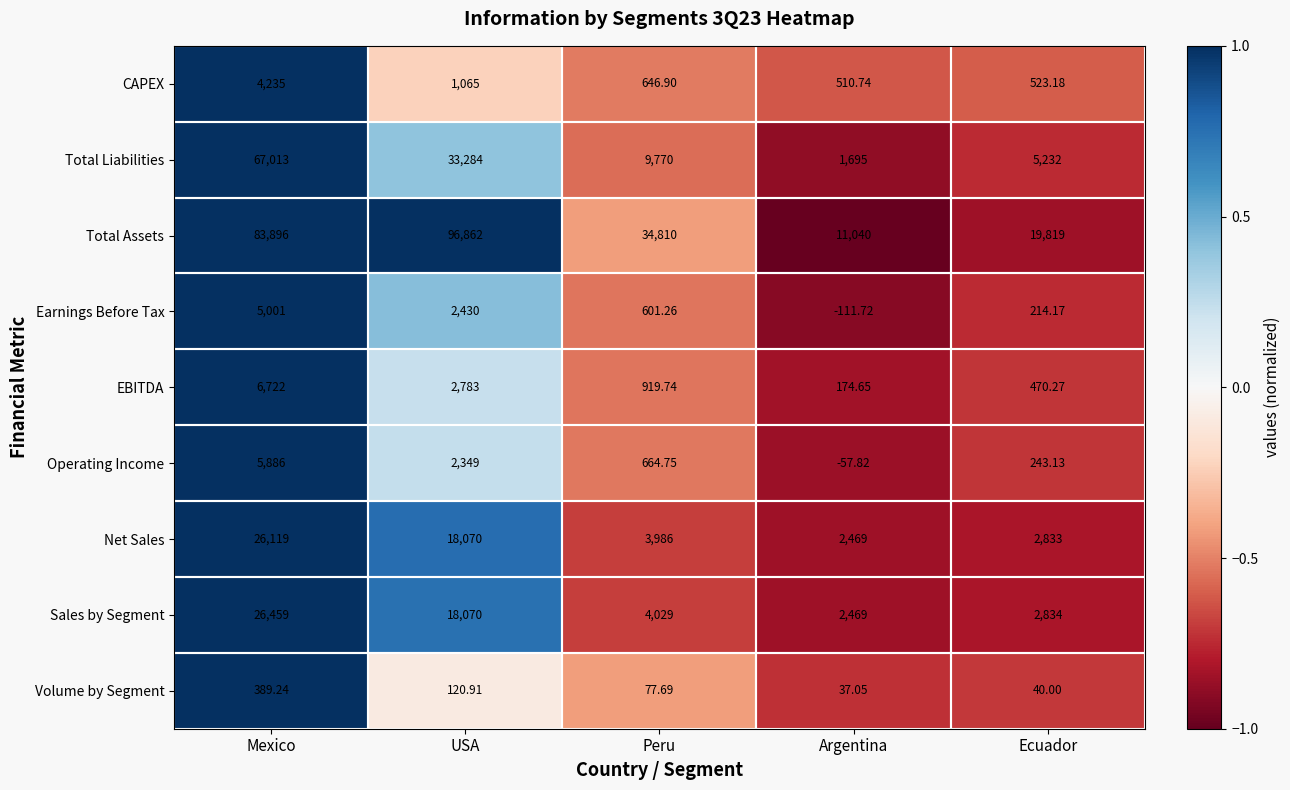

At Mexico, list the series in order from smallest to largest.

Volume by Segment, CAPEX, Earnings Before Tax, Operating Income, EBITDA, Net Sales, Sales by Segment, Total Liabilities, Total Assets